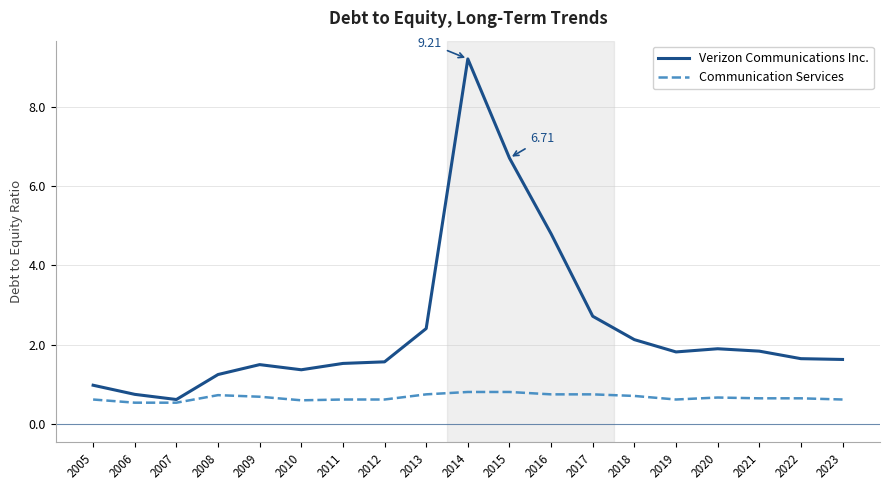

What is the difference between the Communication Services values at 2017 and 2015?

0.1